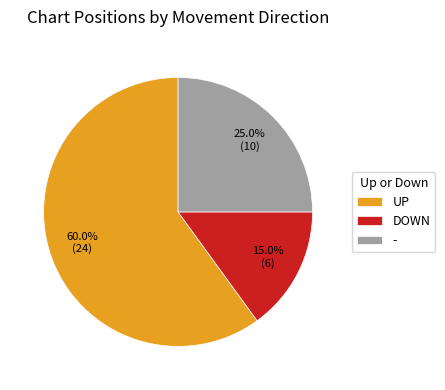

Which category accounts for the majority?

UP